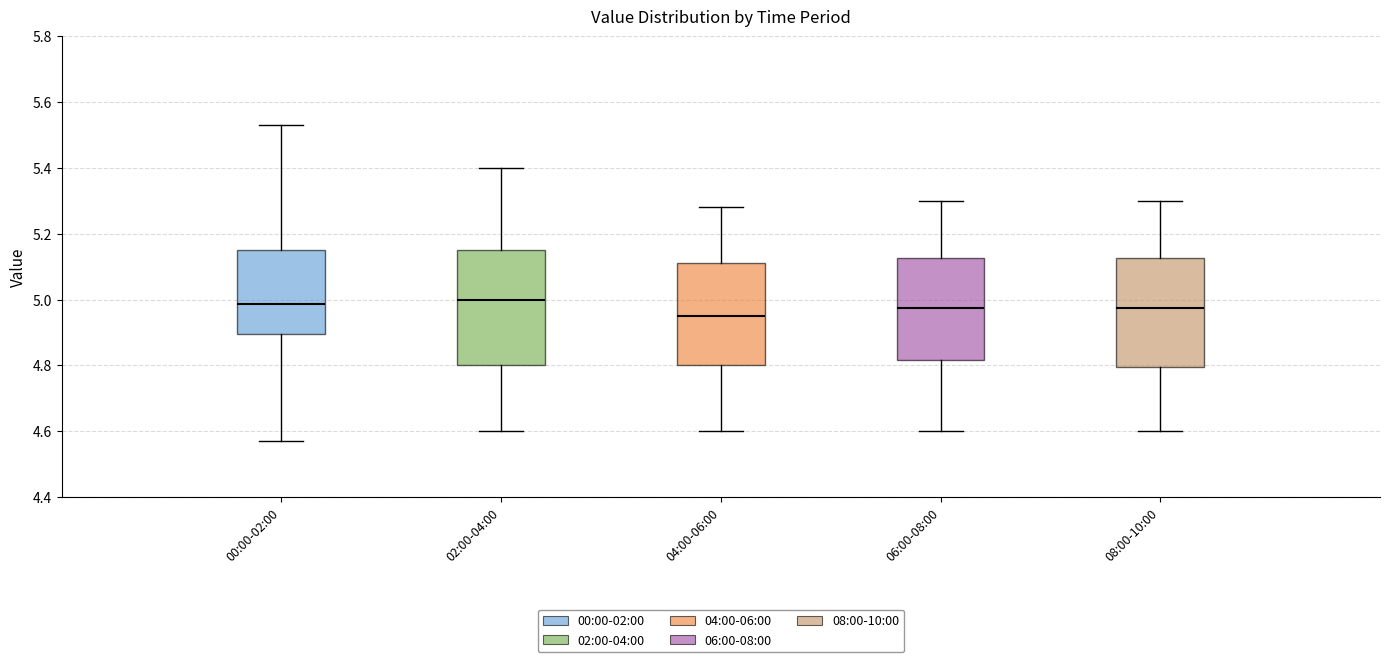

Reading left to right, transcribe this box plot: for each box, give where its median line is, the range the box spans, and where its two whiskers end, as read against the y-axis. The values are not printed on the chart, so give them approximately, as read against the axis.

00:00-02:00: median 4.98, box 4.90 to 5.16, whiskers 4.58 to 5.54
02:00-04:00: median 5.00, box 4.80 to 5.16, whiskers 4.60 to 5.40
04:00-06:00: median 4.96, box 4.80 to 5.12, whiskers 4.60 to 5.28
06:00-08:00: median 4.98, box 4.82 to 5.12, whiskers 4.60 to 5.30
08:00-10:00: median 4.98, box 4.80 to 5.12, whiskers 4.60 to 5.30